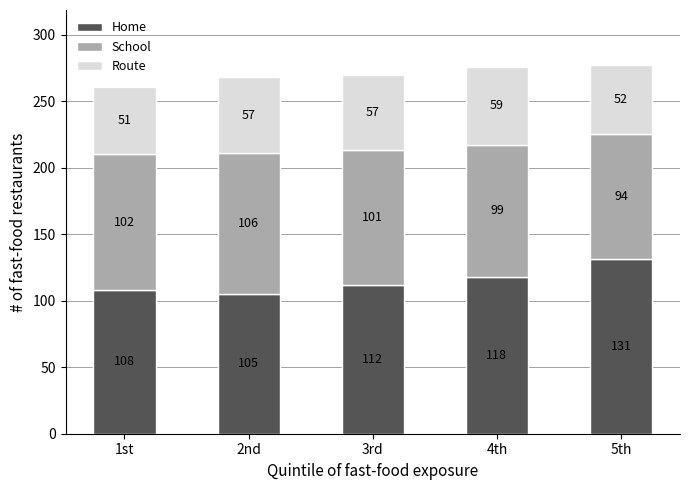

What is the average value of the Home series?

115